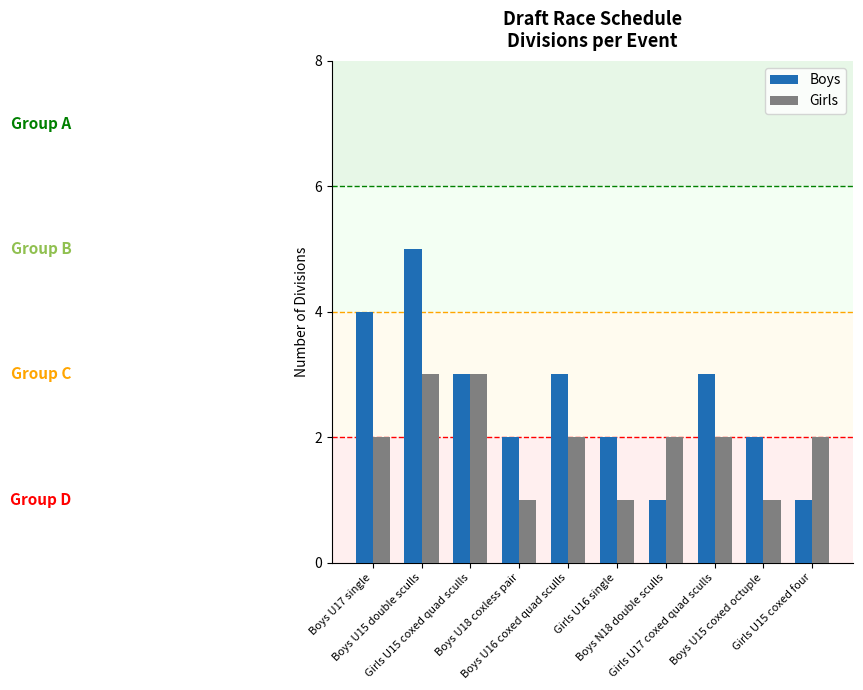

How many bars are there in total?

20